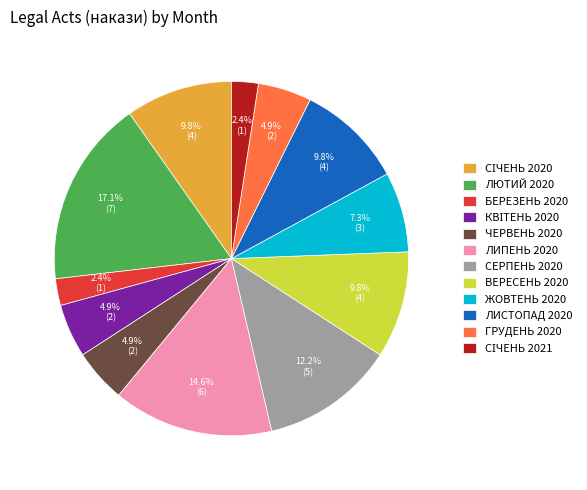

What is the largest slice in the pie chart?

ЛЮТИЙ 2020